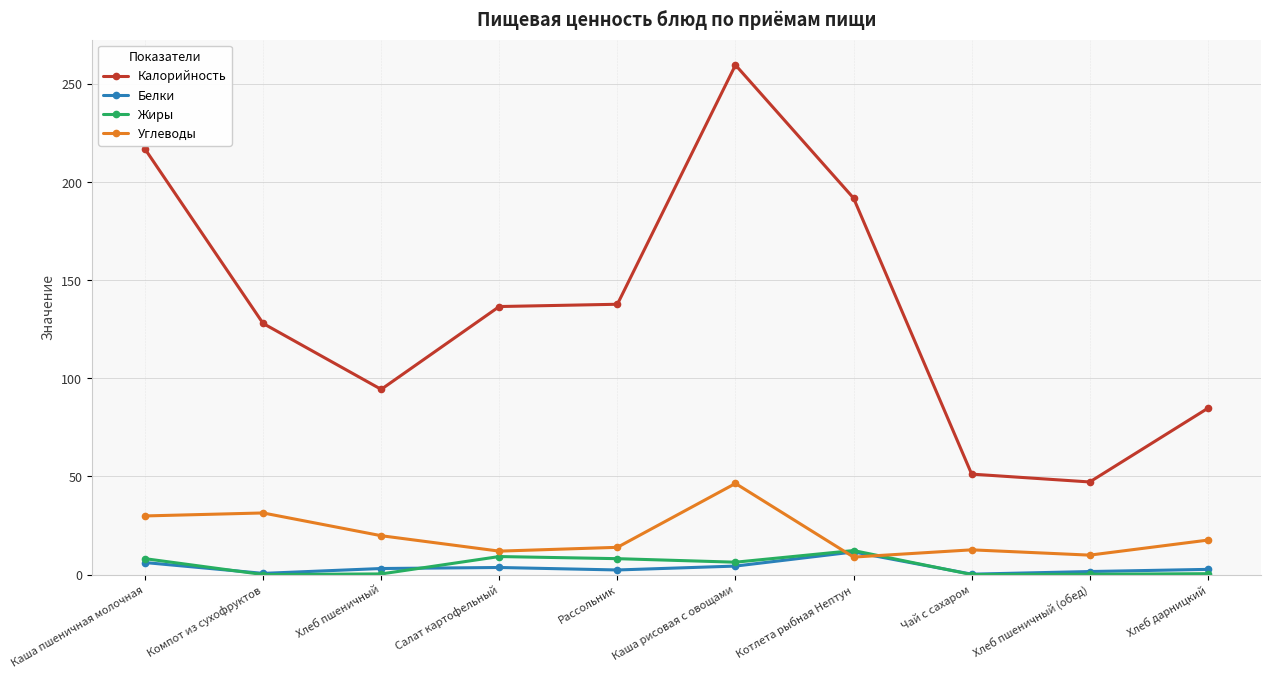

Read the Калорийность value at Хлеб пшеничный.

94.4